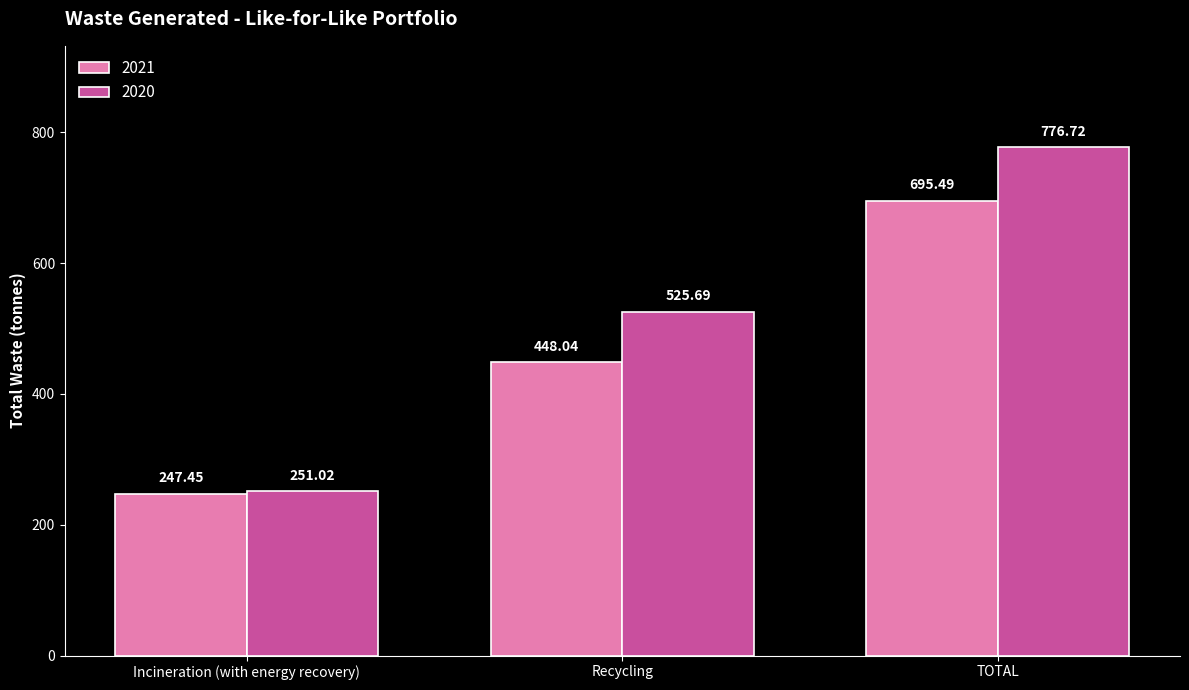

What is the difference between the 2020 values at Recycling and TOTAL?

251.0